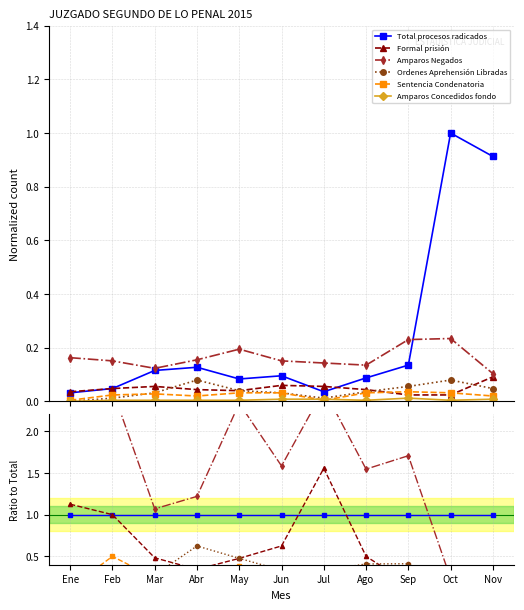

Where is the first local maximum for Sentencia Condenatoria?

Feb